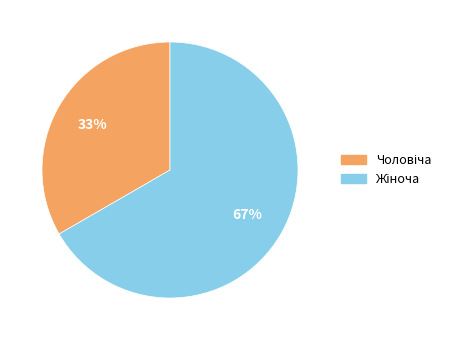

Is there a majority slice in this chart?

Yes